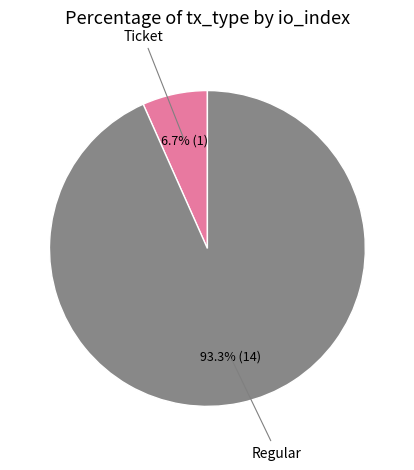

Is there any slice that represents more than half of the pie?

Yes